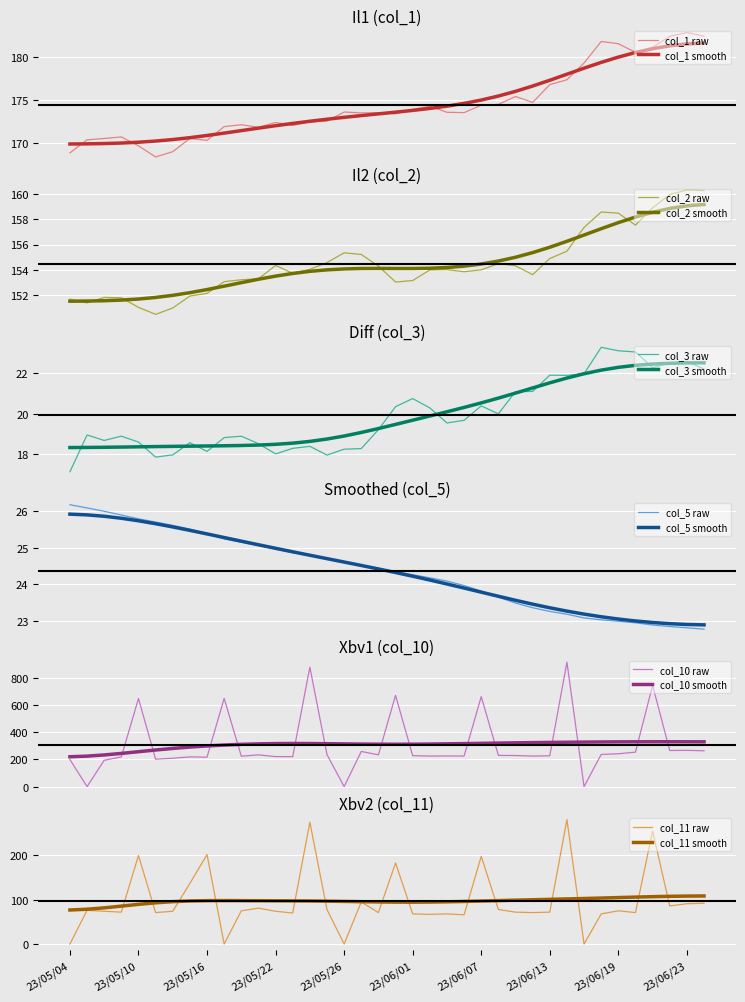

True or false: col_2 and col_1 cross at least once.

False